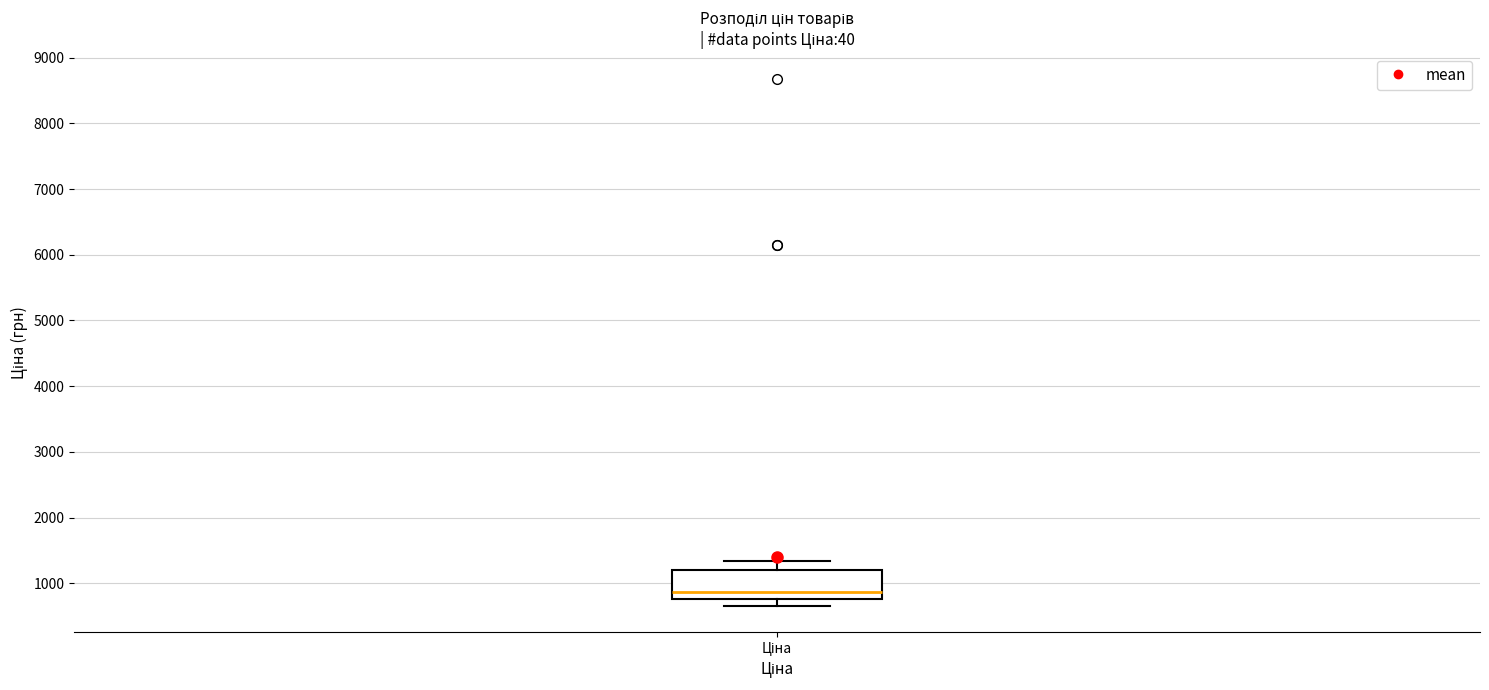

Where does the upper whisker of the box for Ціна end on the y-axis? The values are not printed on the chart, so give them approximately, as read against the axis.

1300